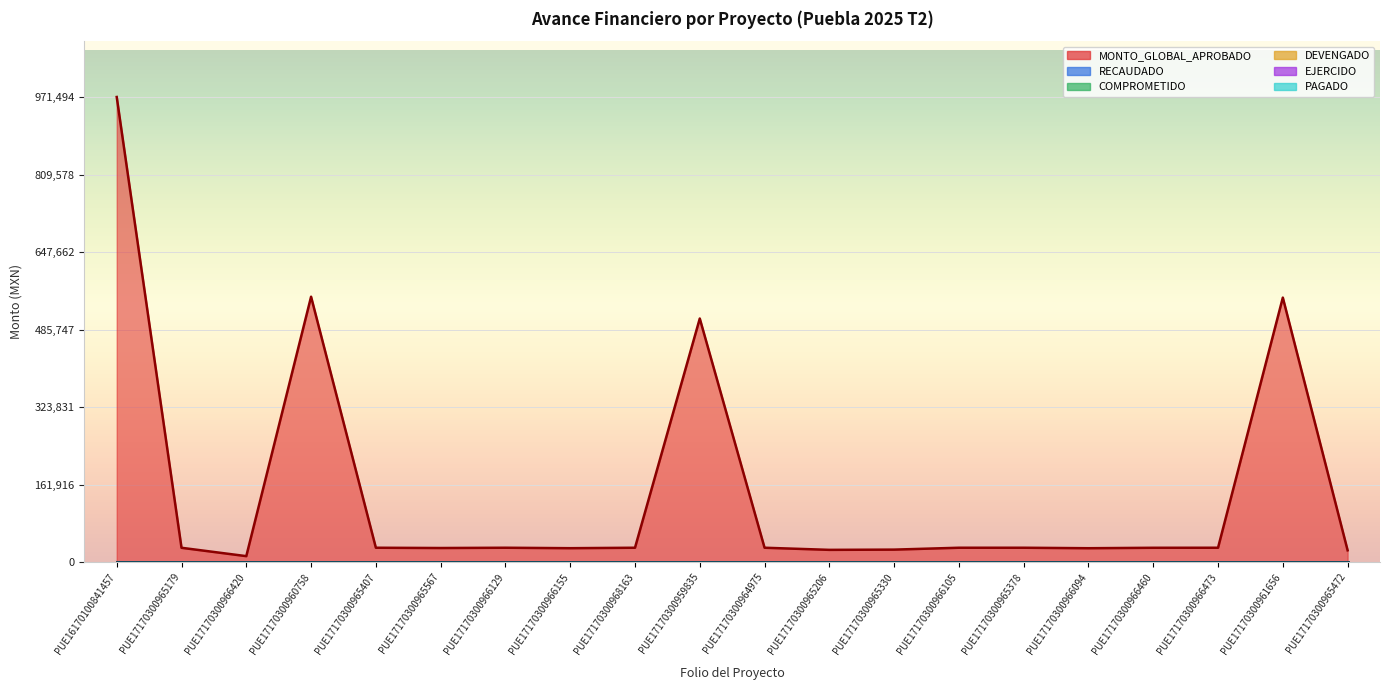

True or false: RECAUDADO has more than 2 interior local peaks.

False